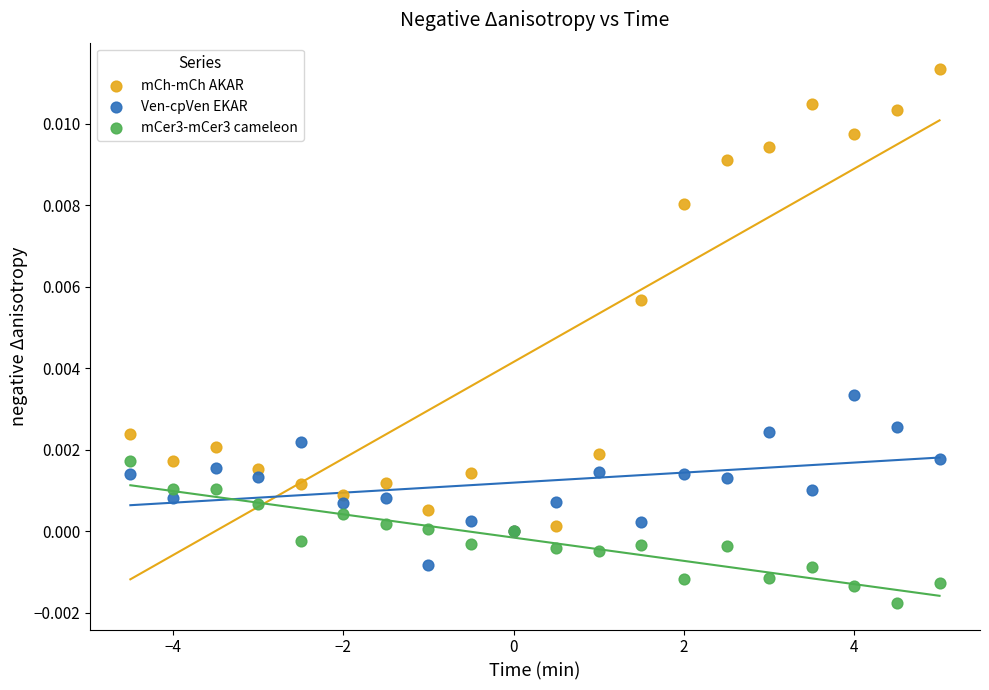

Which series reaches the maximum Y coordinate?

mCh-mCh AKAR